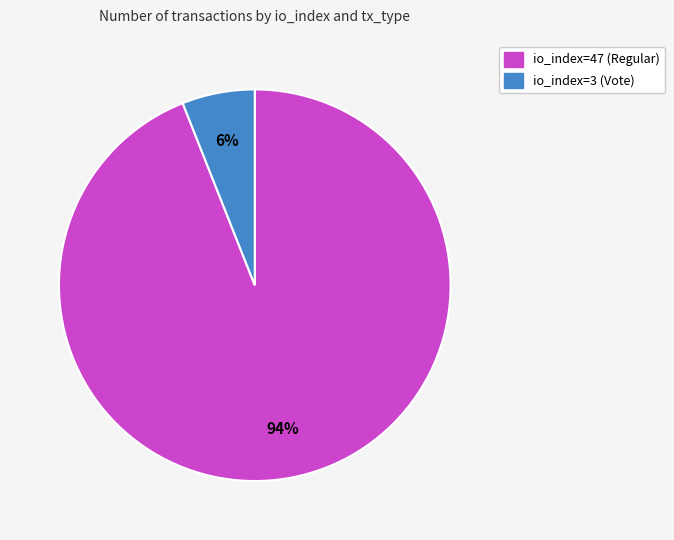

How many slices are in this pie chart?

2